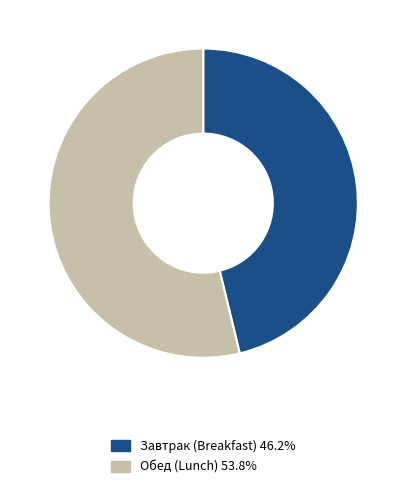

How many slices are in this pie chart?

2